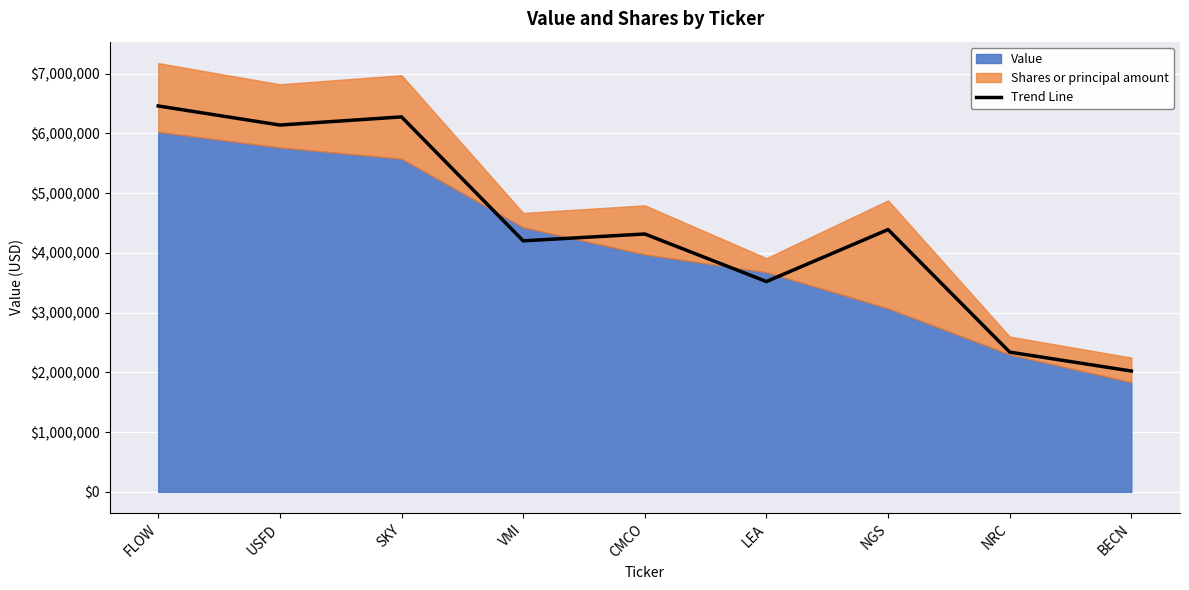

How many values exceed 4315824?

5